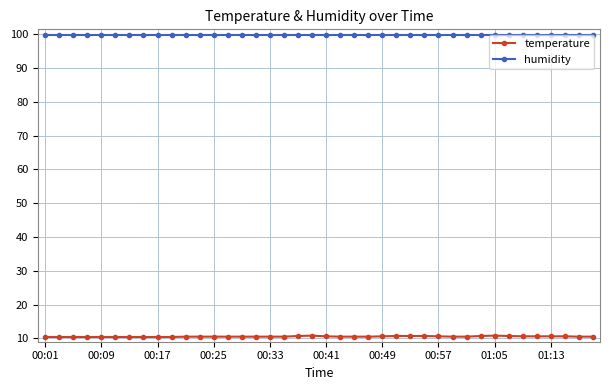

What are all the series names shown in the legend?

temperature, humidity